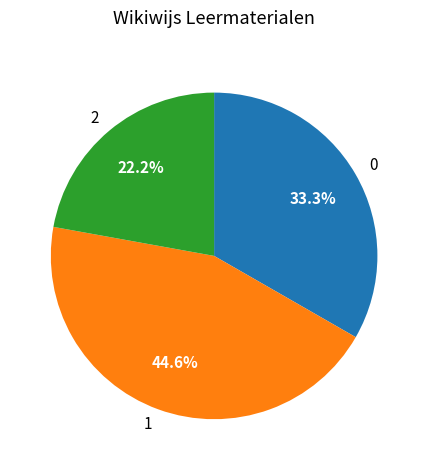

Count the number of slices in the pie.

3